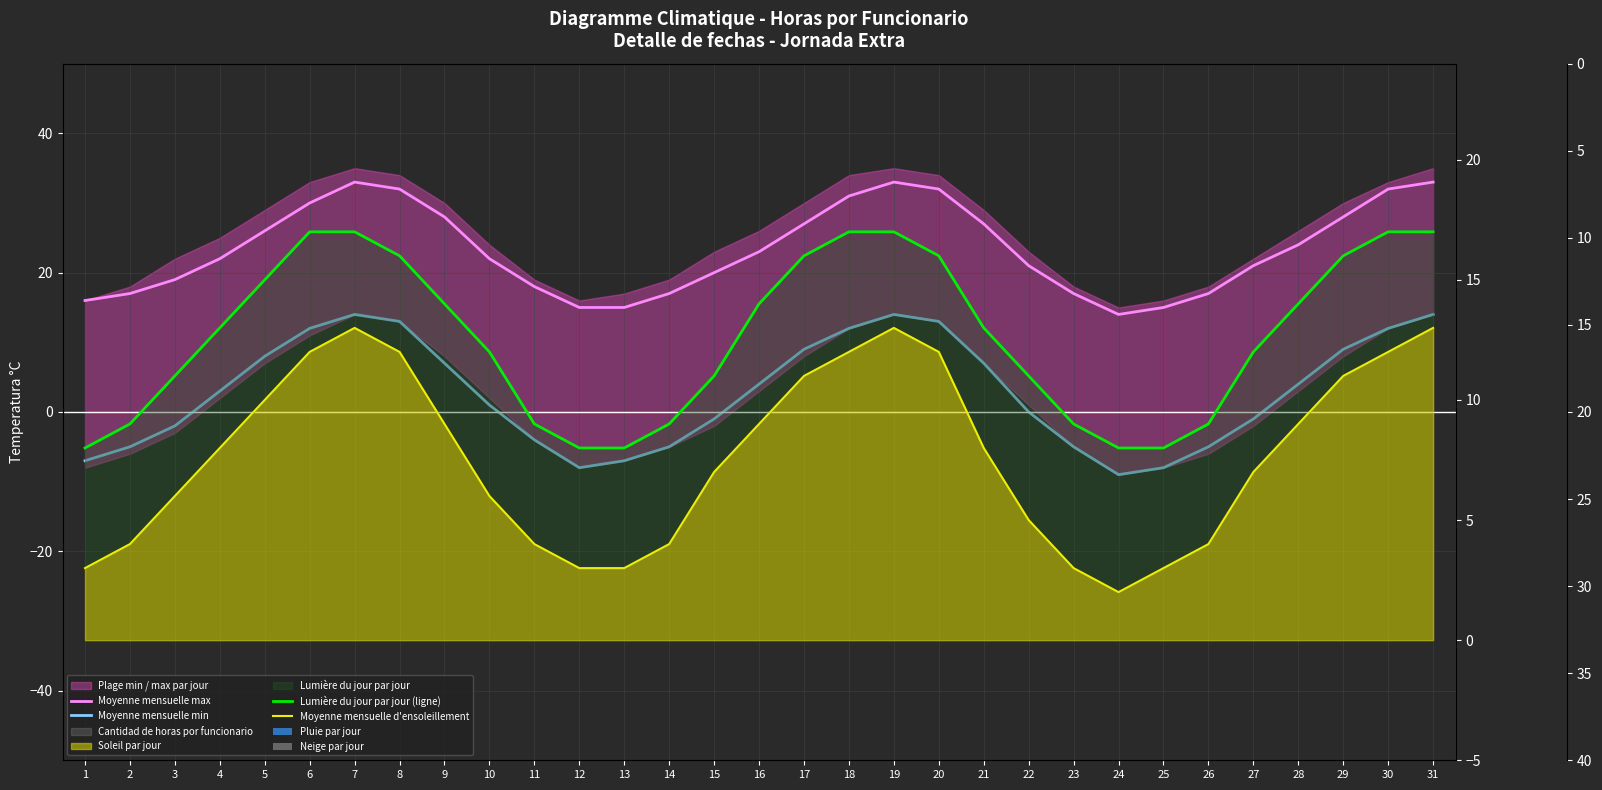

What is the value of the Moyenne mensuelle min bar at the 24th from the left?

-9